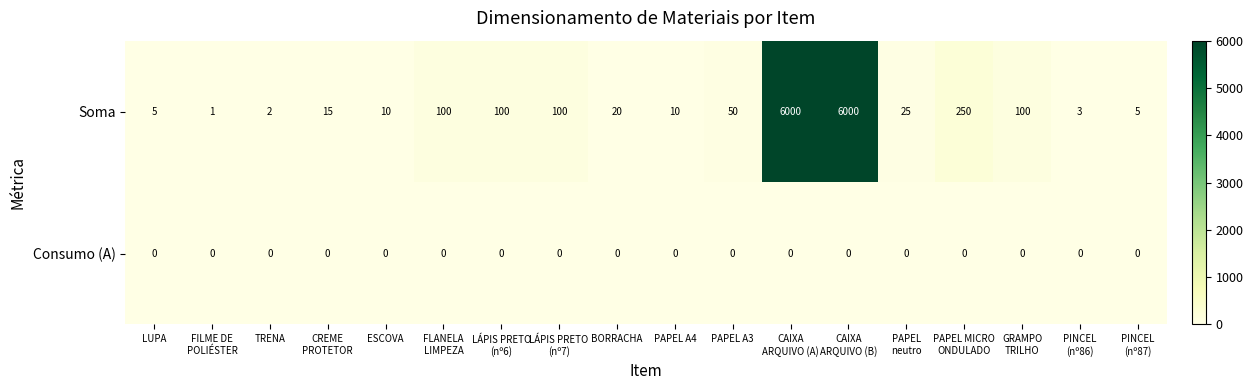

Read the Soma value at BORRACHA, to the nearest 10.

20